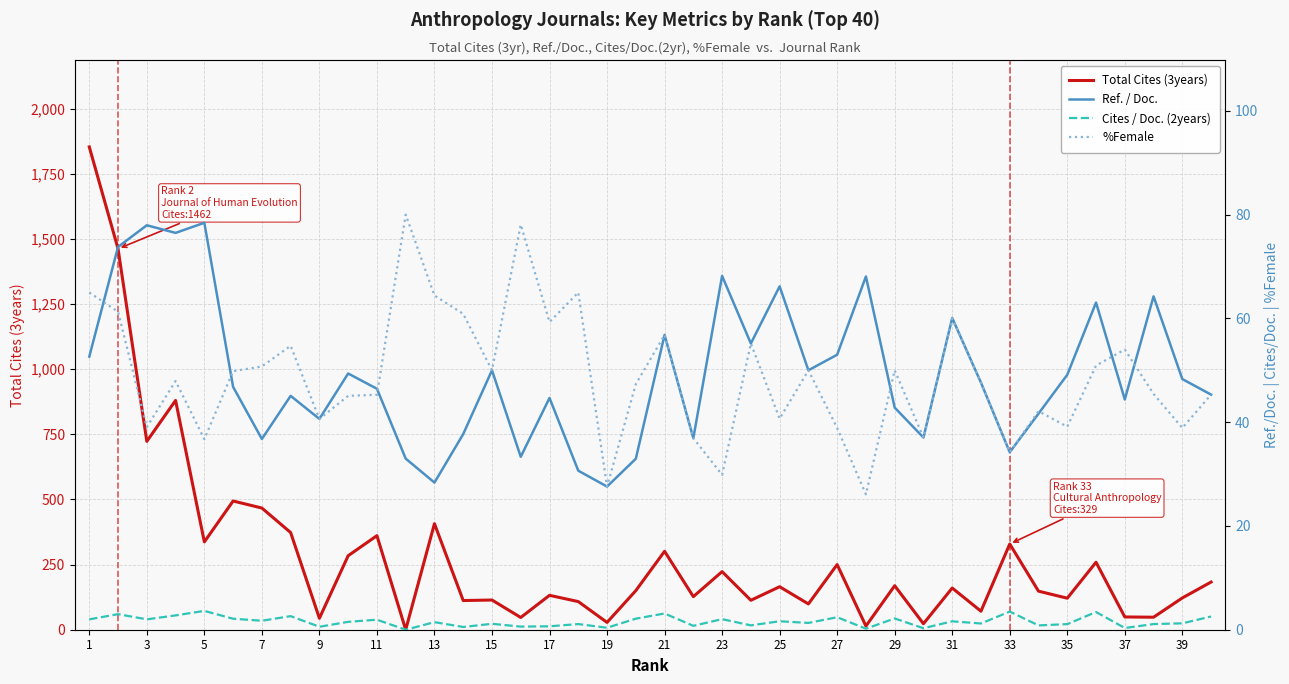

What is the difference between the maximum and second lowest values in the Total Cites (3years) series?

1839